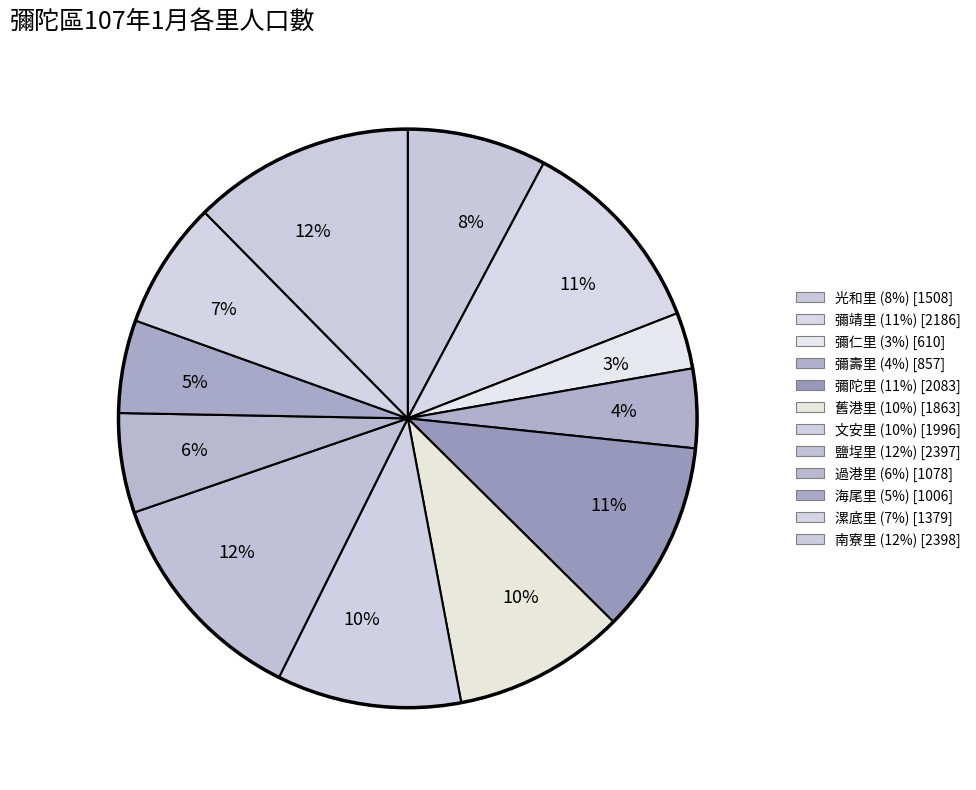

Count the number of slices in the pie.

12